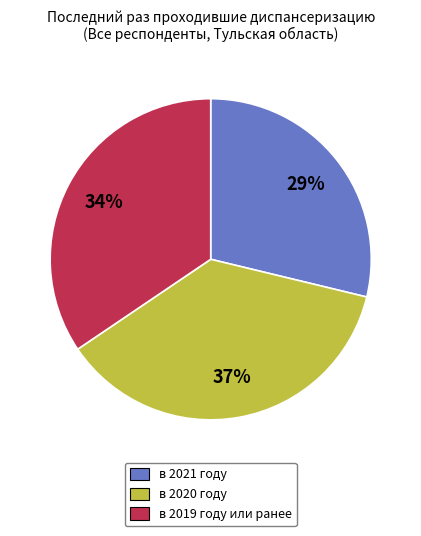

The в 2020 году slice represents 50% of the pie. True or false?

False